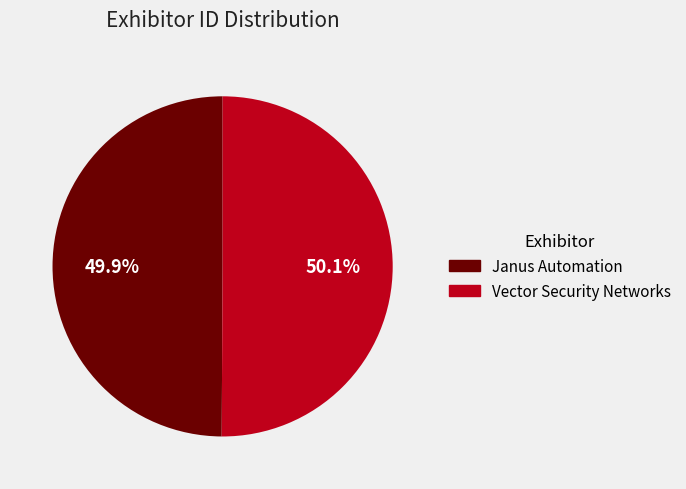

What is the ratio of the value at Vector Security Networks to the value at Janus Automation?

1.0